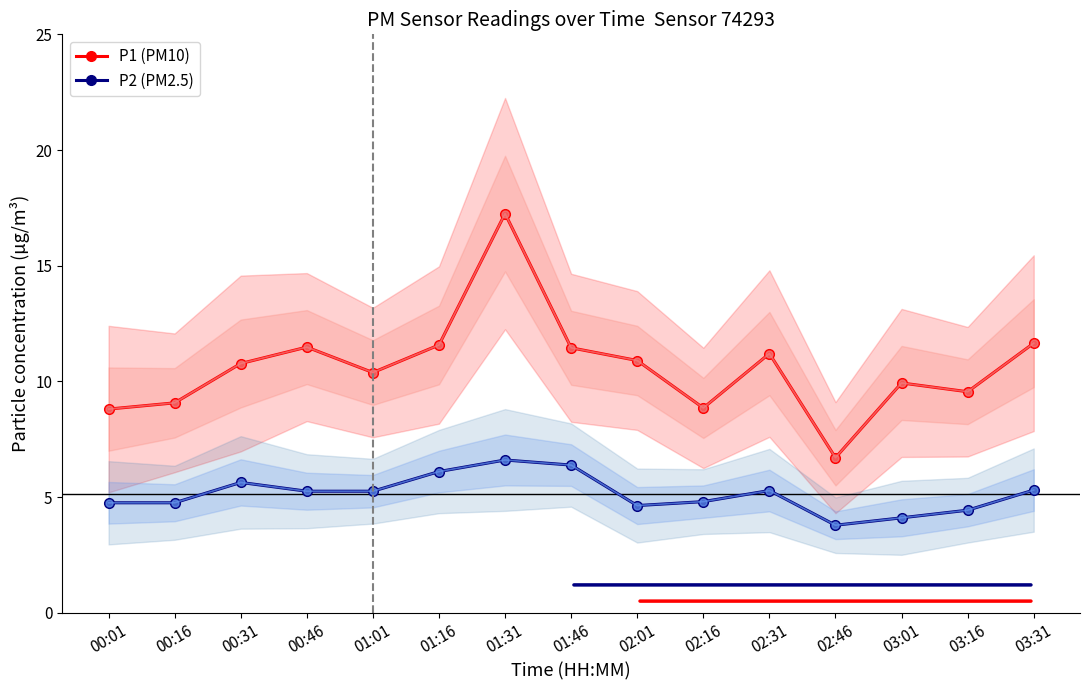

Which series changed the most between 00:31 and 02:31?

P1 (PM10)